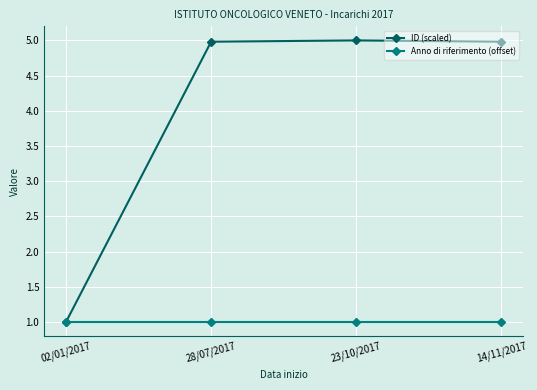

Rank the series at 23/10/2017 from lowest to highest value.

Anno di riferimento (offset), ID (scaled)